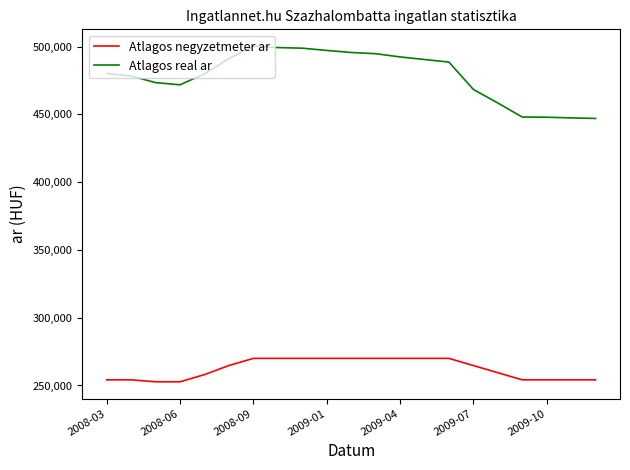

Which series has the largest total across all categories?

Atlagos real ar